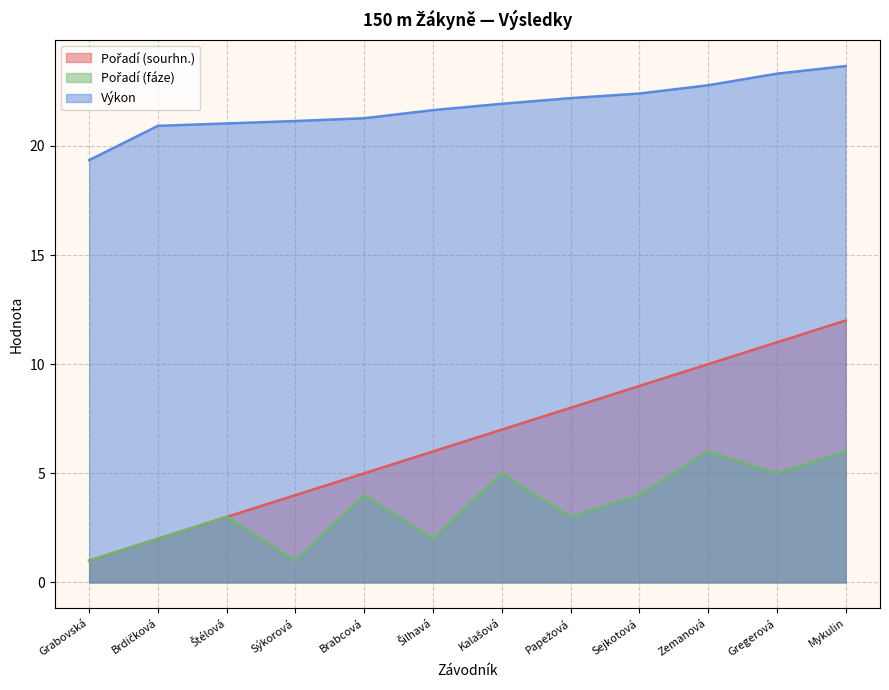

What is the label of the 7th point from the left?

Kalašová